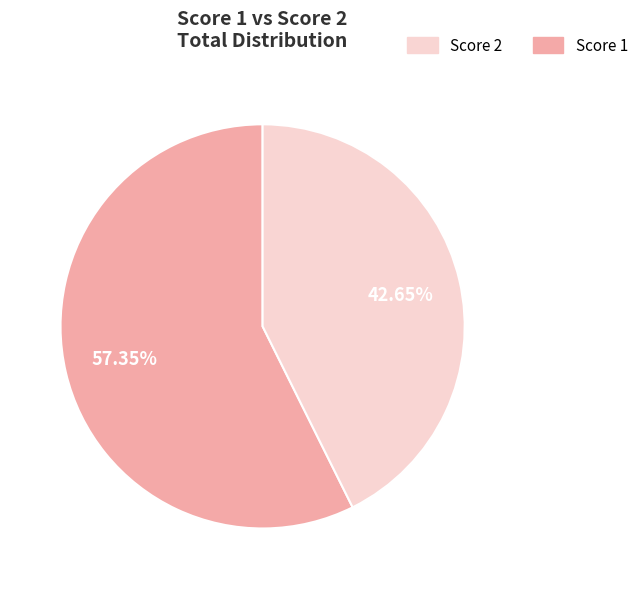

Is there a majority slice in this chart?

Yes